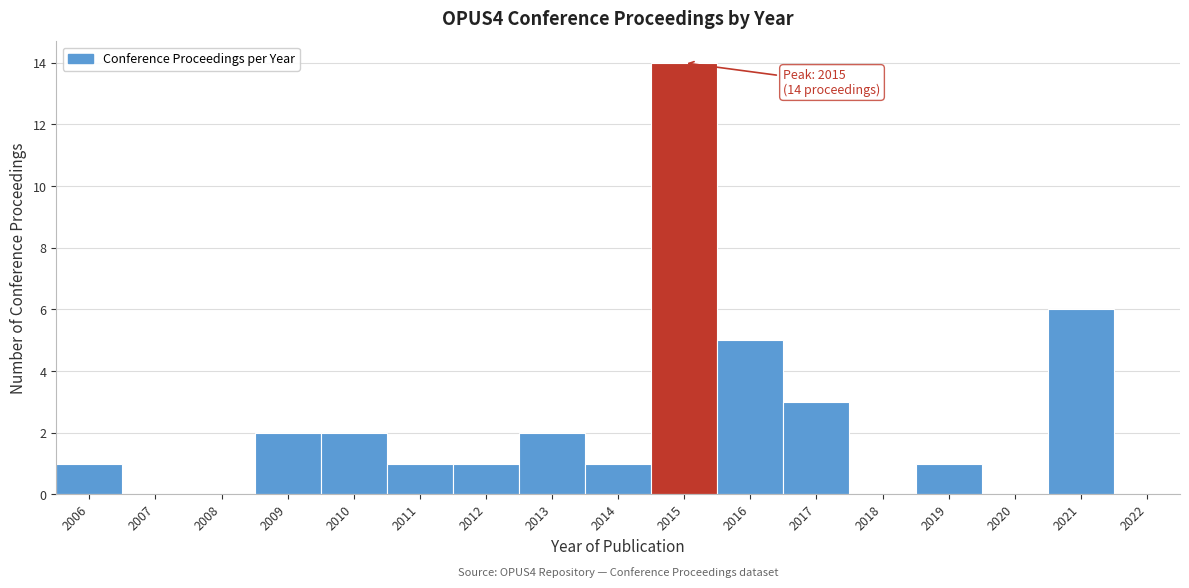

Over which range of the x-axis is the bar tallest?

2014.5 to 2015.5